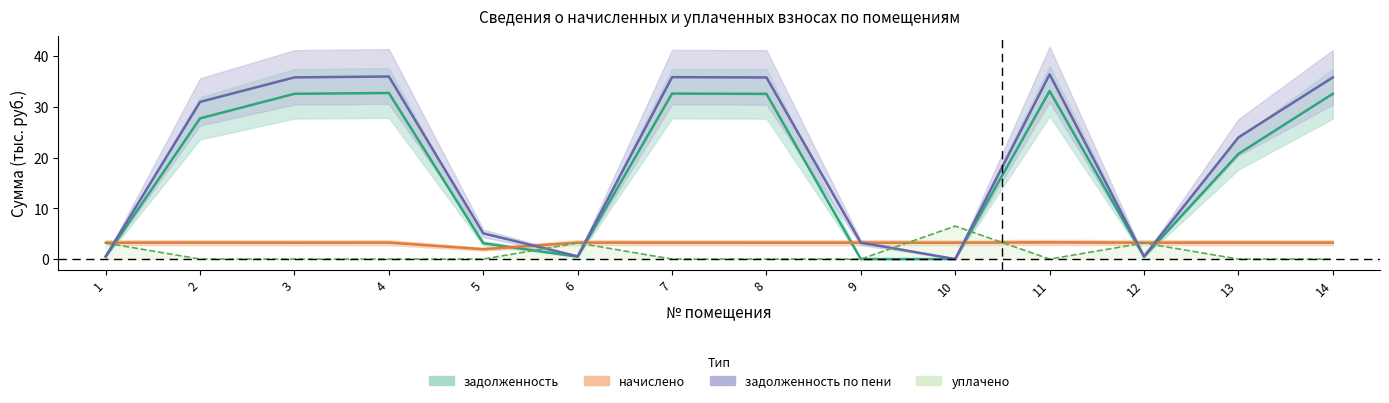

What is the total value across all series at 12?

7.4